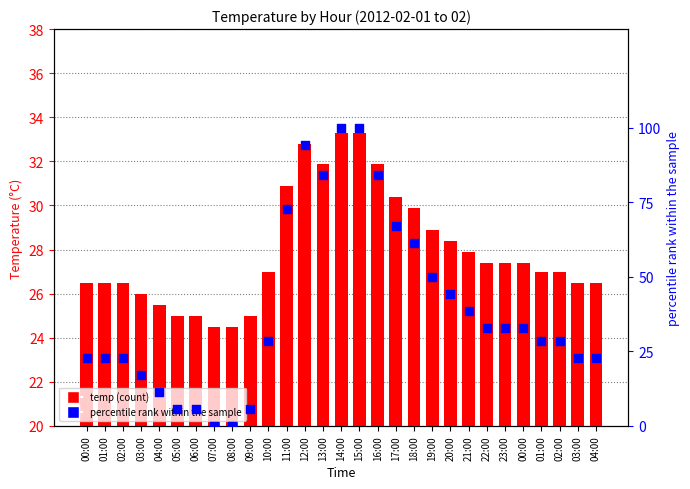

Which series contains the highest Y value?

percentile rank within the sample